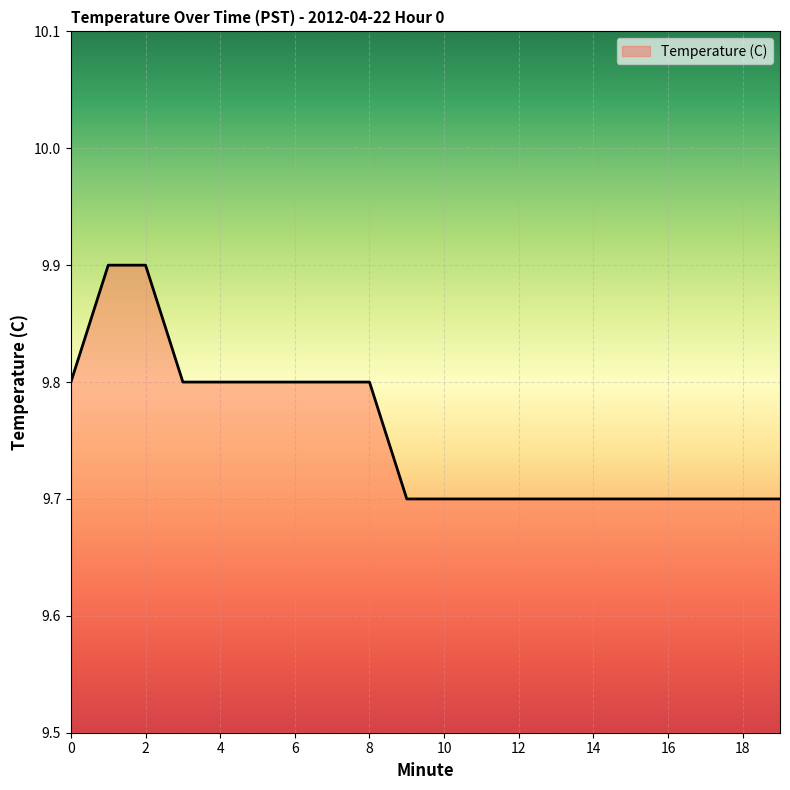

What is the minimum value shown in the chart?

9.7